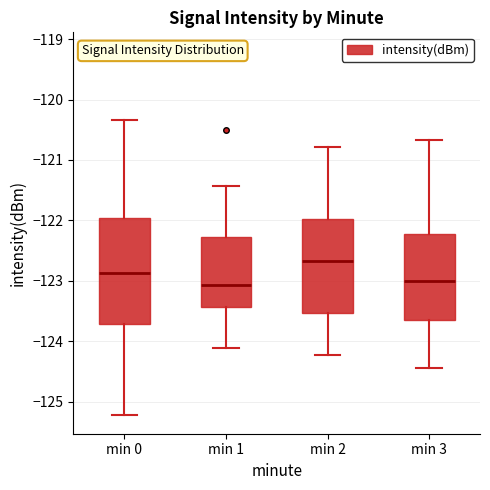

Which box is the tallest, from its lower edge to its upper edge?

min 0